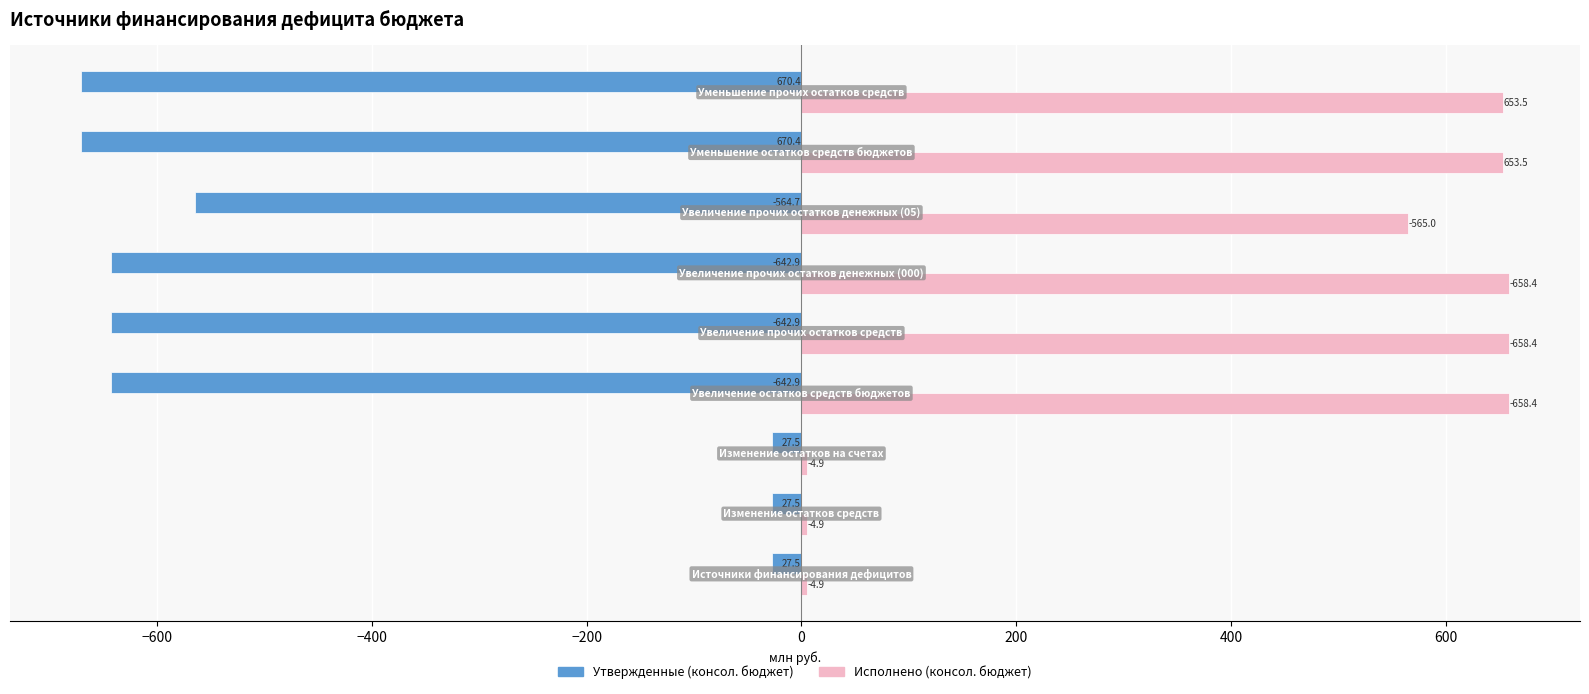

What is the sum of all Исполнено (консол. бюджет) values?

3861.9